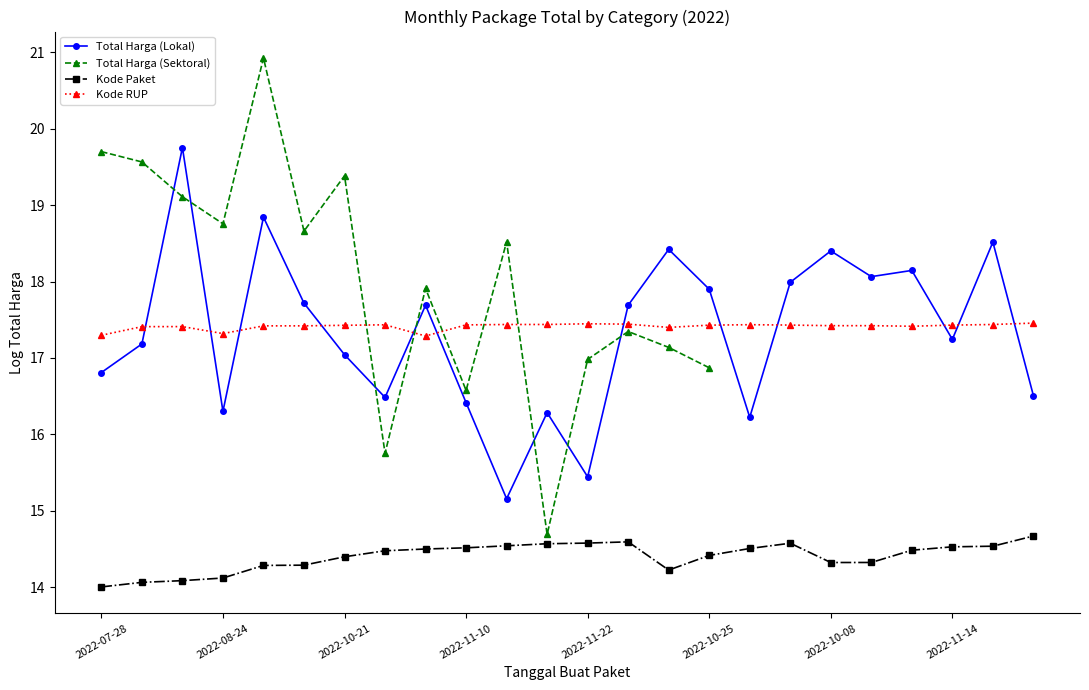

Which series ends up on top after the final intersection of Kode RUP and Total Harga (Lokal)?

Kode RUP